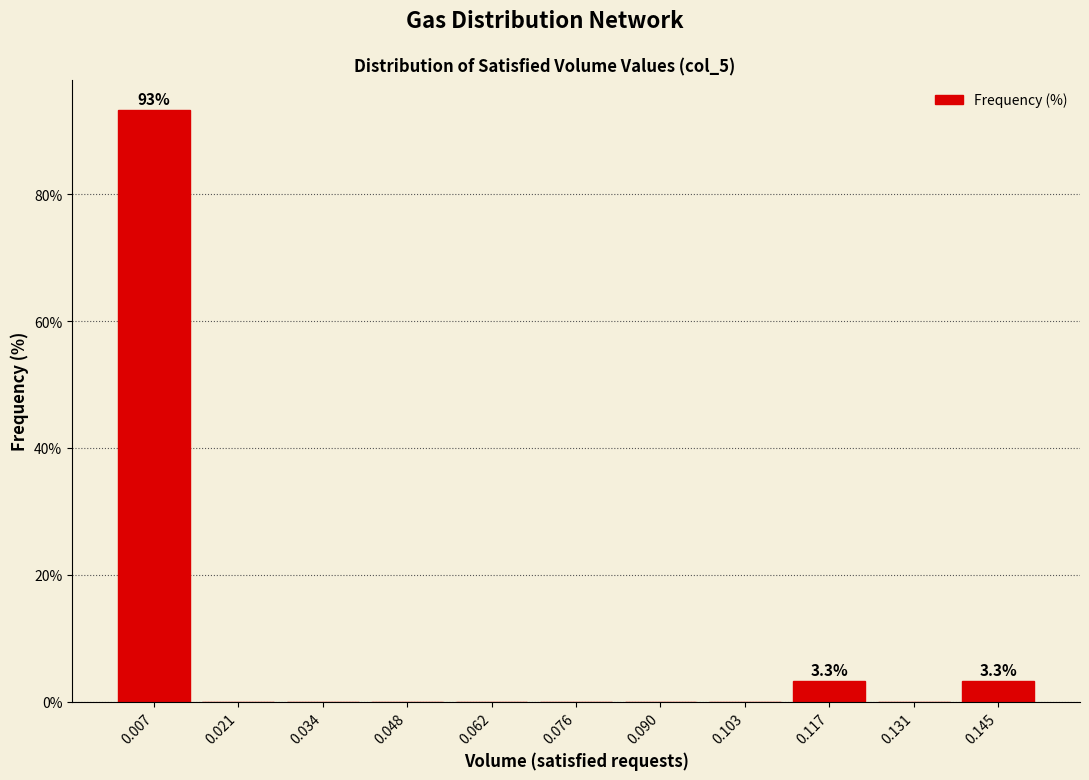

Which range on the x-axis has the tallest bar?

0.000 to 0.014